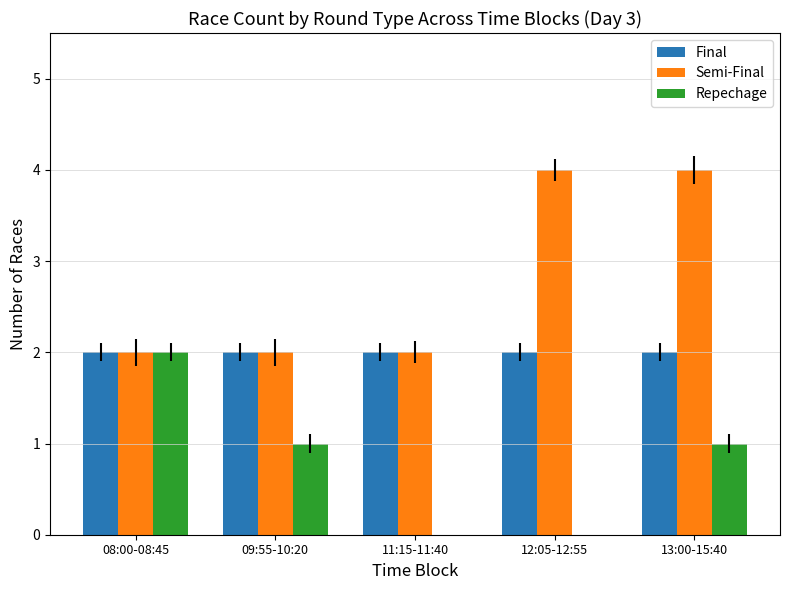

What is the maximum value for Semi-Final?

4